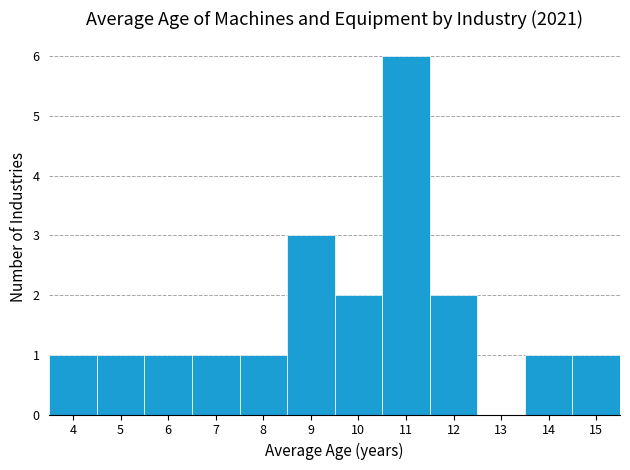

Which range on the x-axis has the tallest bar?

10.5 to 11.5